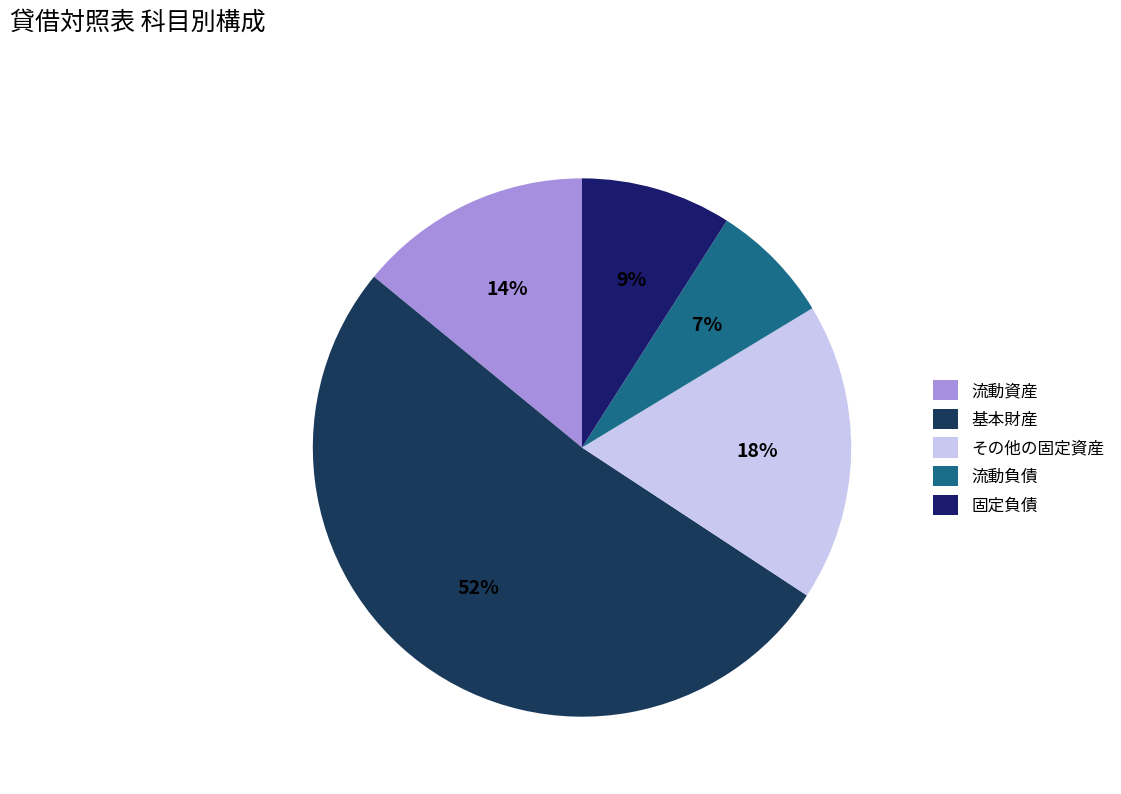

To the nearest percent, what percentage of the pie is その他の固定資産?

18%